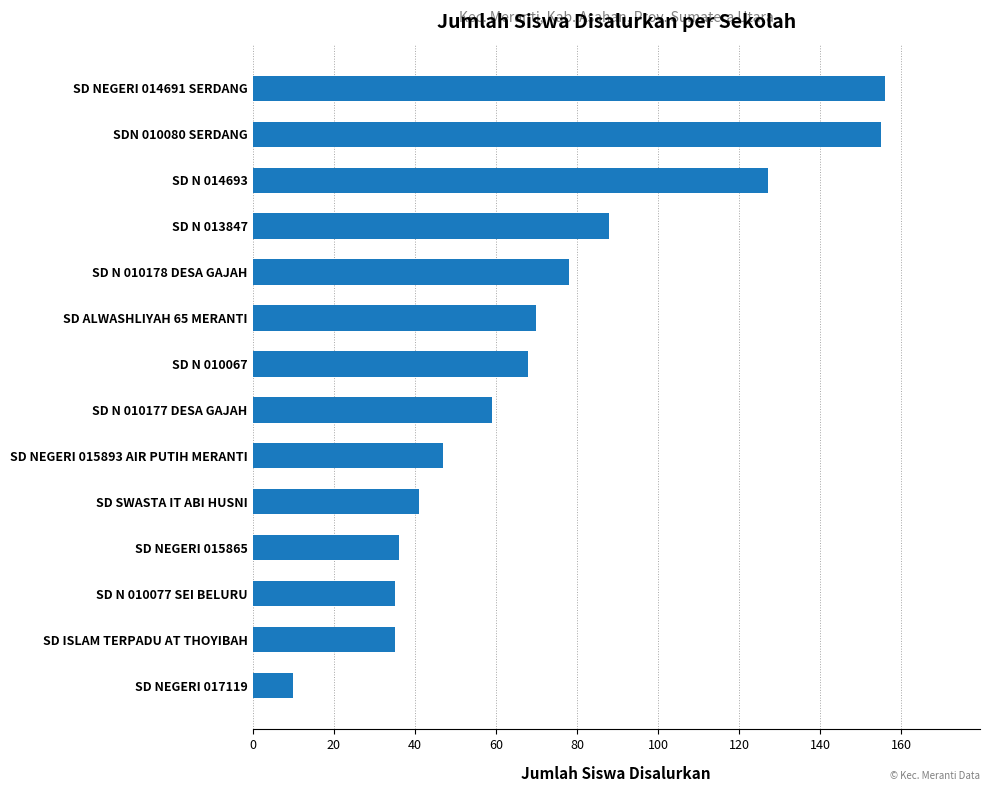

What is the greatest value displayed?

156